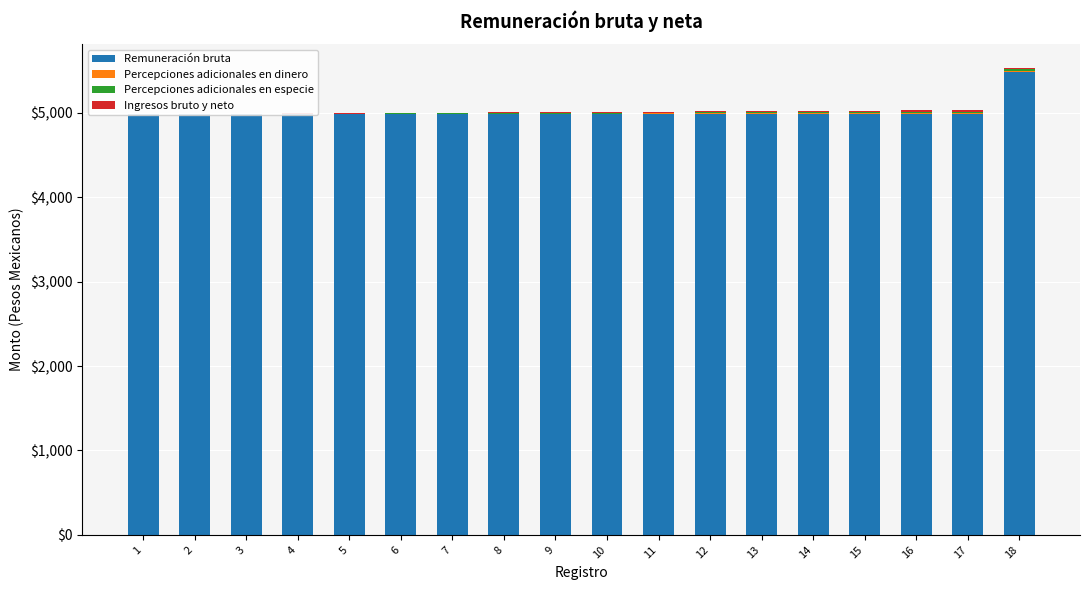

What is the total value across all series at 14?

5023